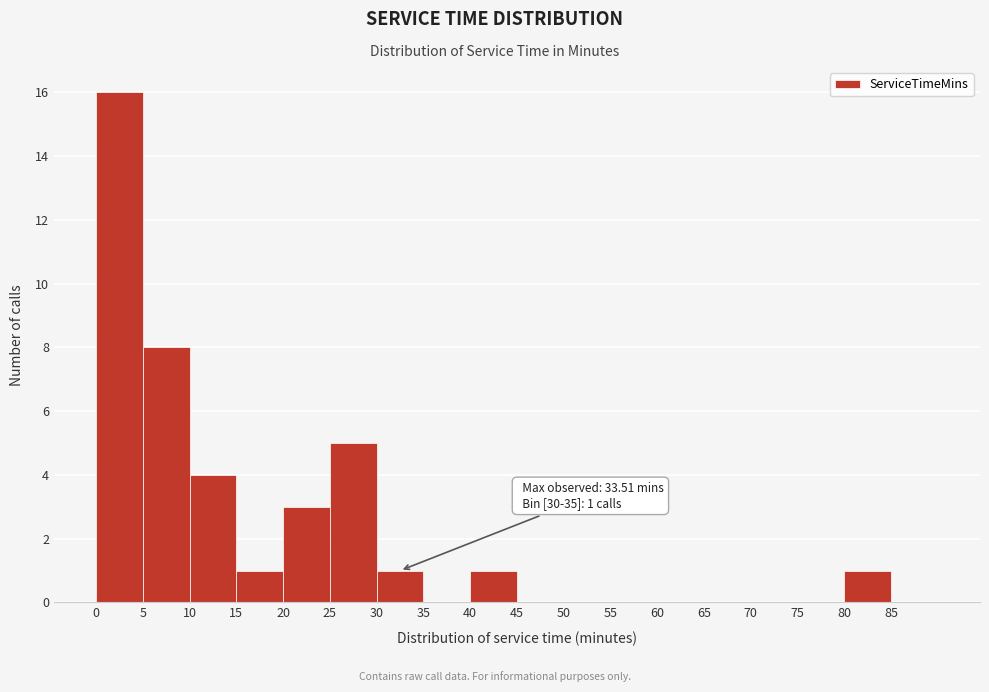

Over which range of the x-axis is the bar tallest?

0 to 5